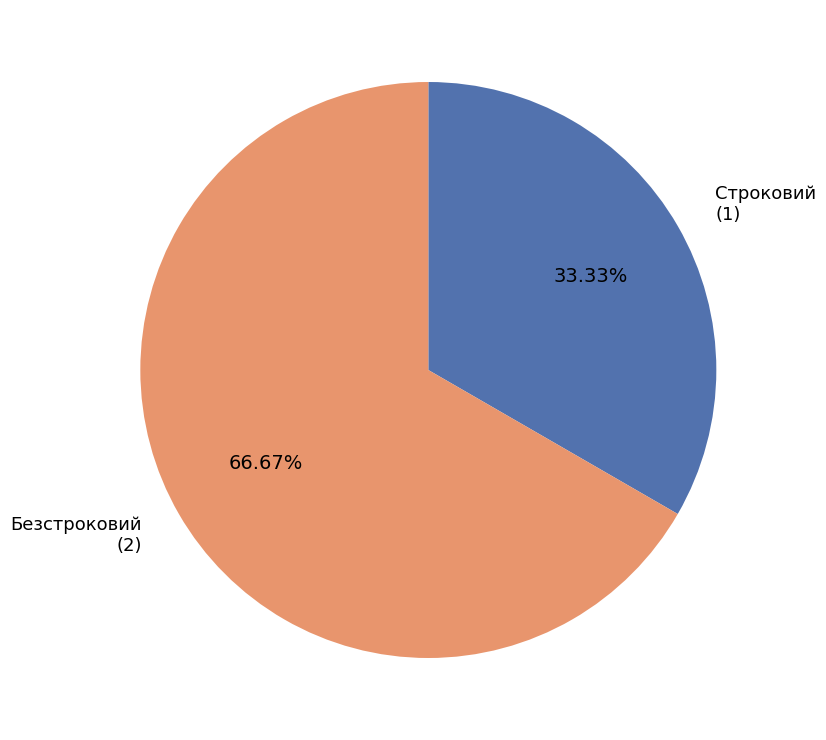

Is it true that Строковий is 33% of the pie?

True